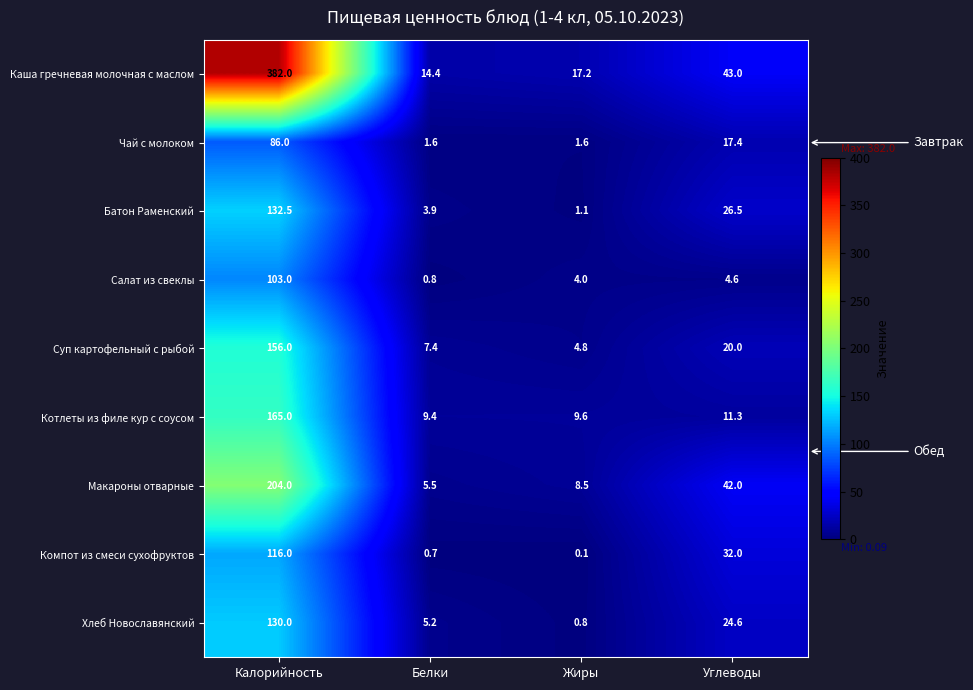

How many distinct data groups are displayed?

9